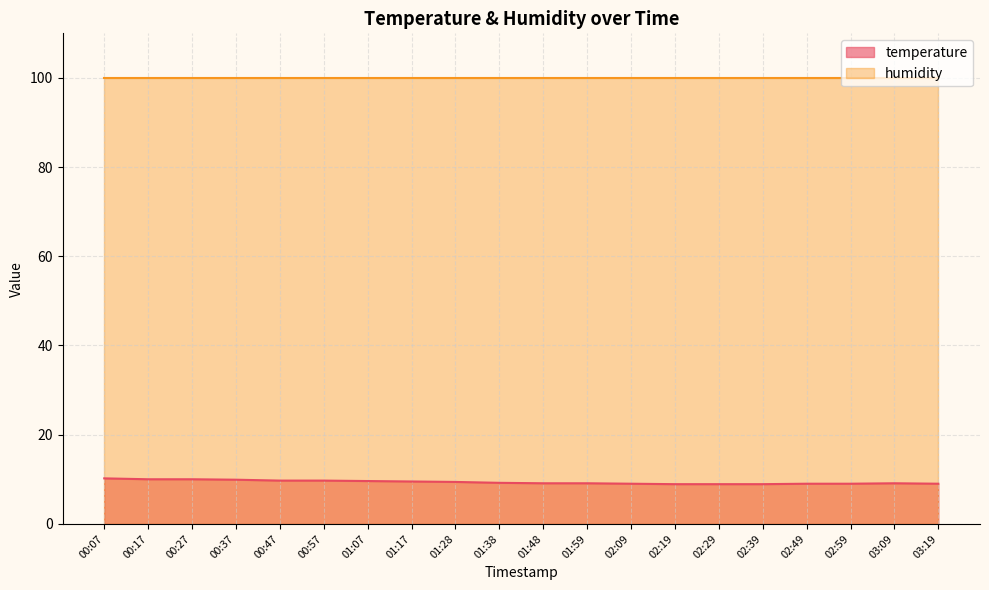

How many values are below 9?

3